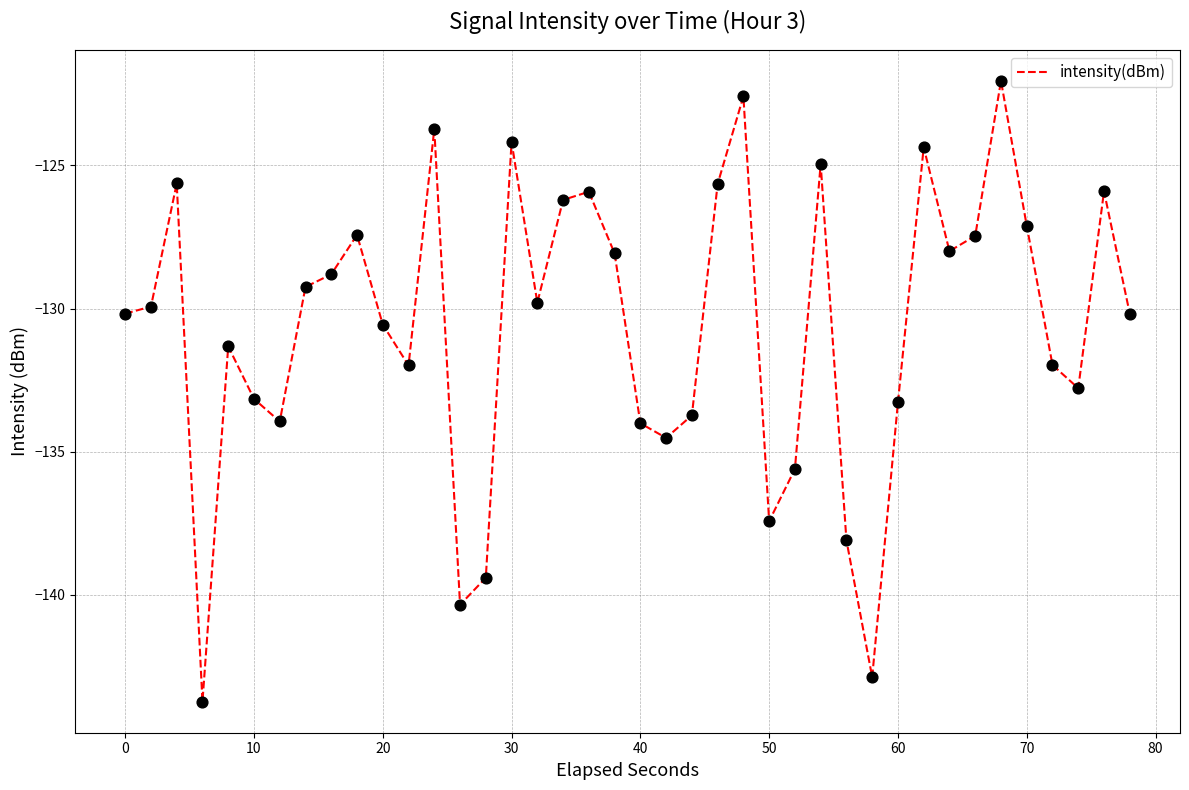

What is the maximum value shown in the chart?

-122.0